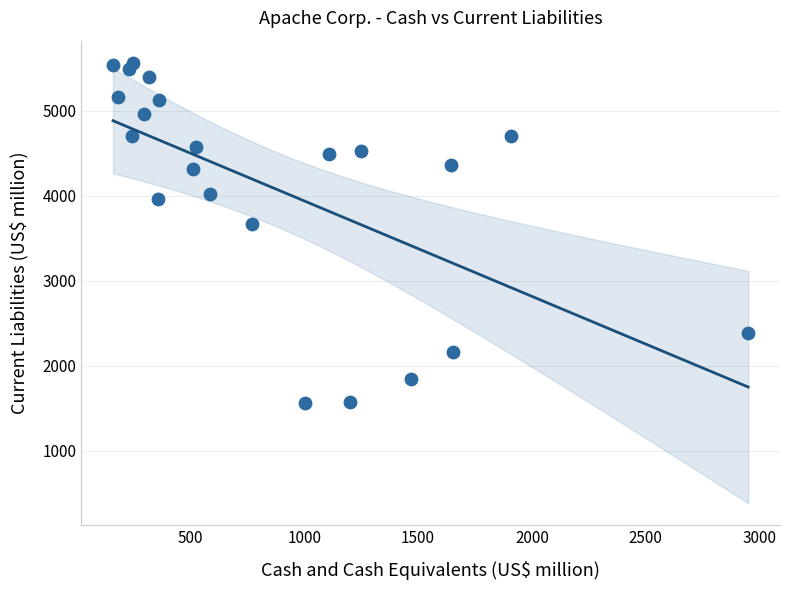

What Y value in the scatter plot is closest to 3563?

3664